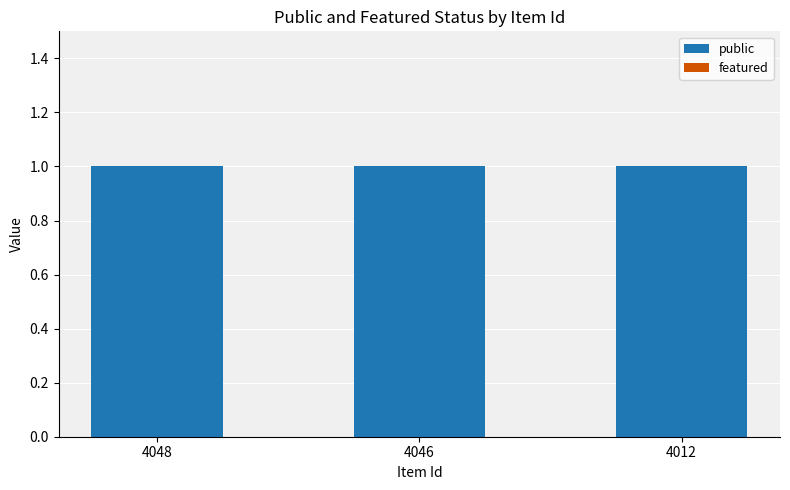

Rank the series by their average value, from lowest to highest.

featured, public